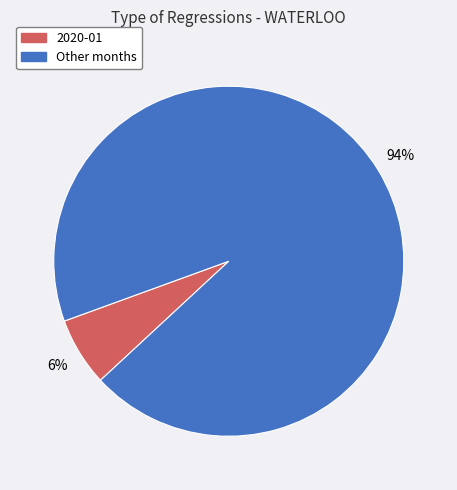

Count the number of slices in the pie.

2